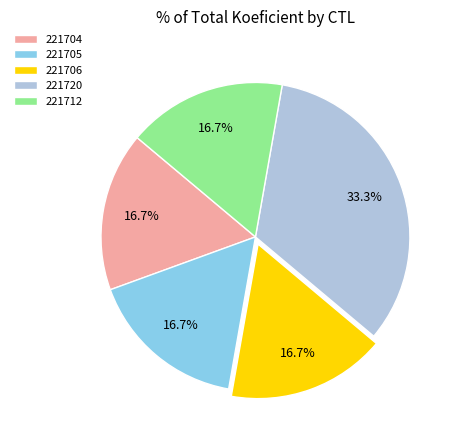

Combined, do 221712 and 221704 account for over 50%?

No